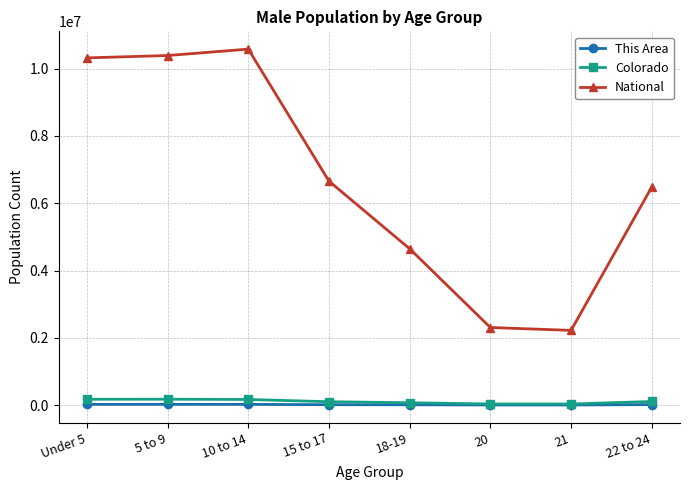

What is the highest value of the Colorado series?

177782